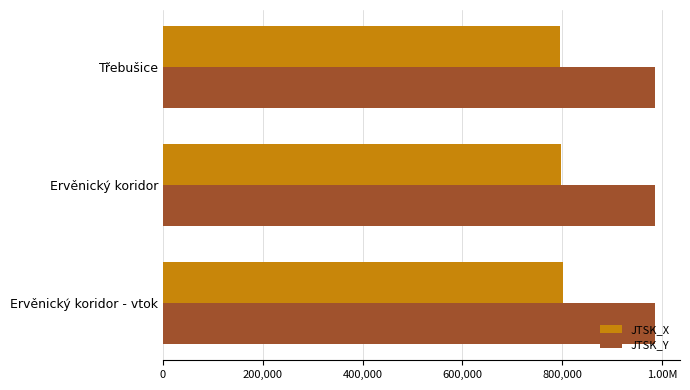

Which series has the largest total across all categories?

JTSK_Y